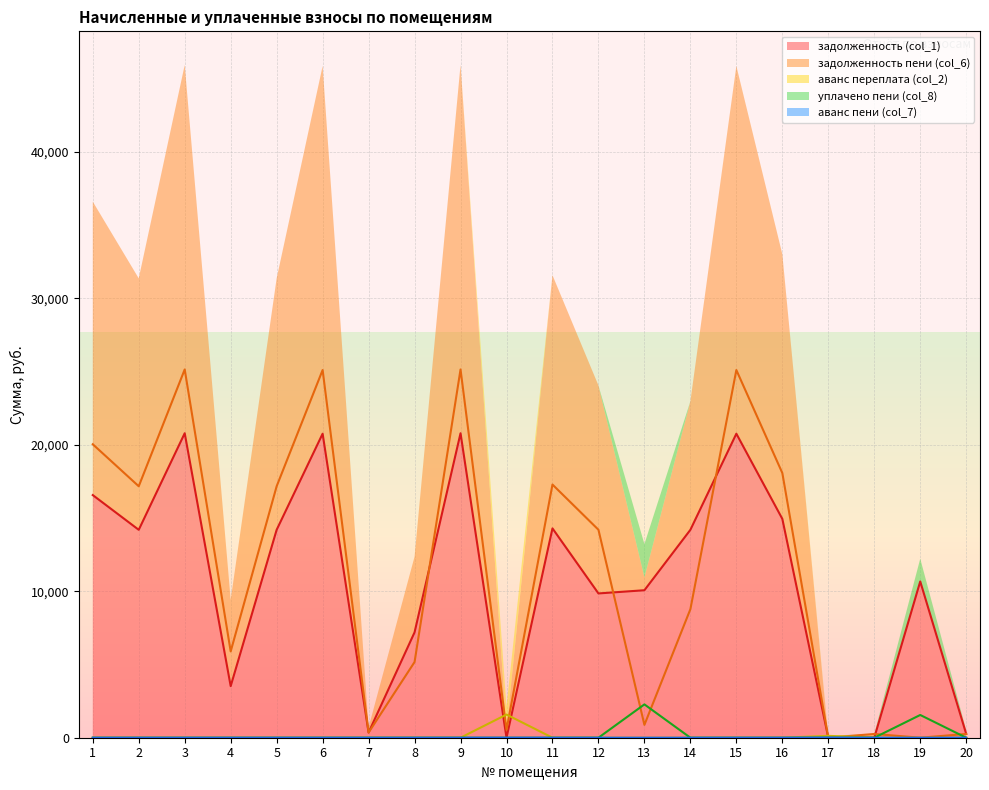

Which series has the largest total across all categories?

задолженность пени (col_6)